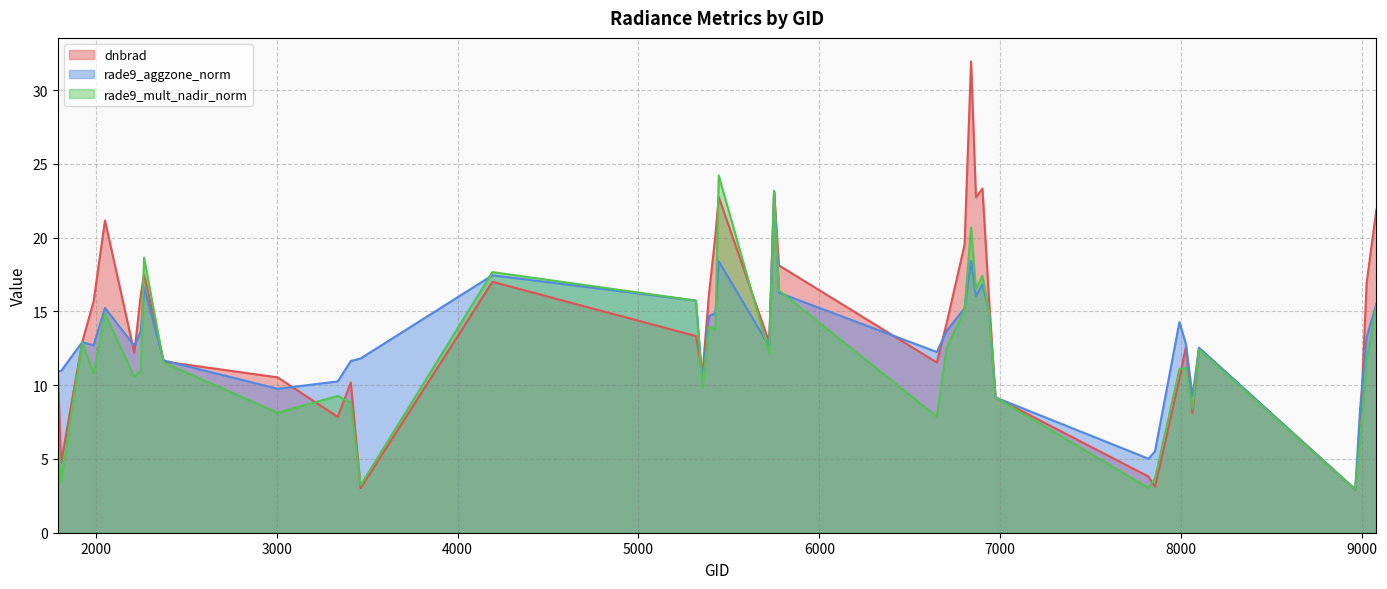

True or false: rade9_aggzone_norm and dnbrad cross at least once.

True